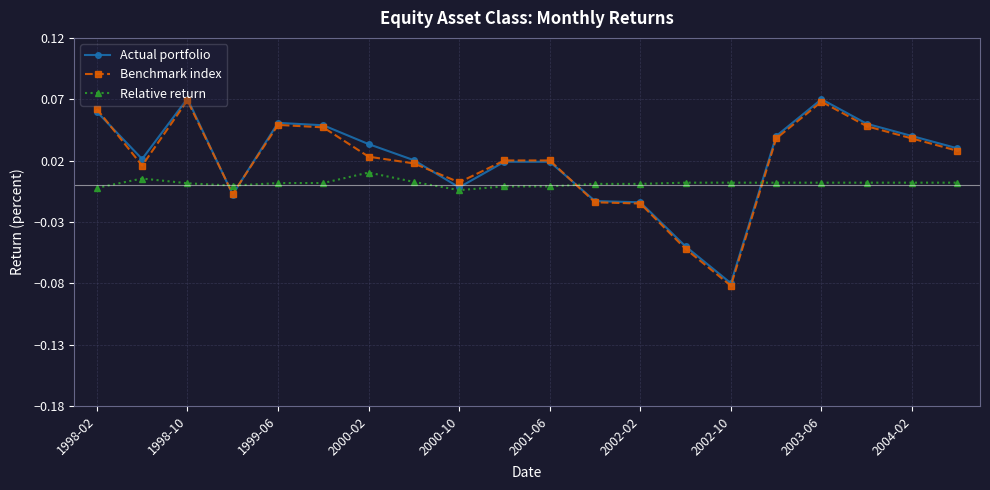

Which series ends up on top after the final intersection of Relative return and Benchmark index?

Benchmark index